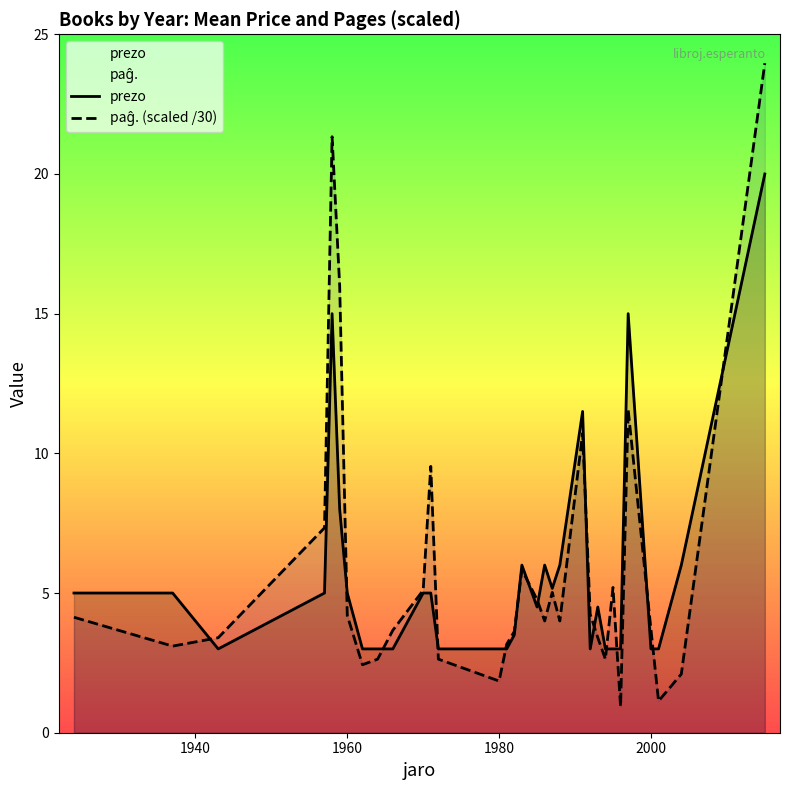

What is the highest value of the prezo series?

20.0